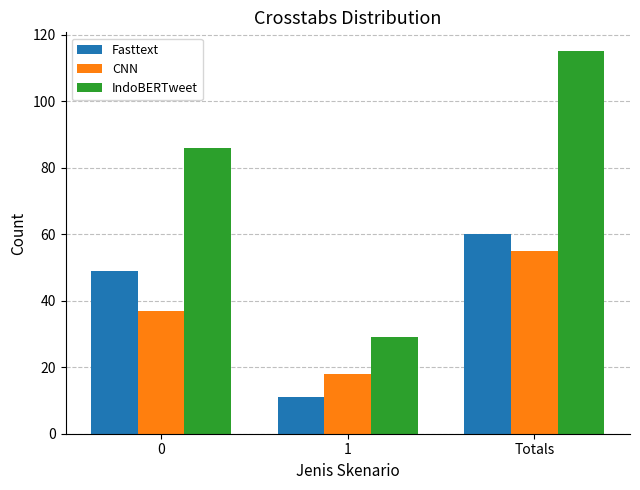

How many categories are shown in the chart?

3